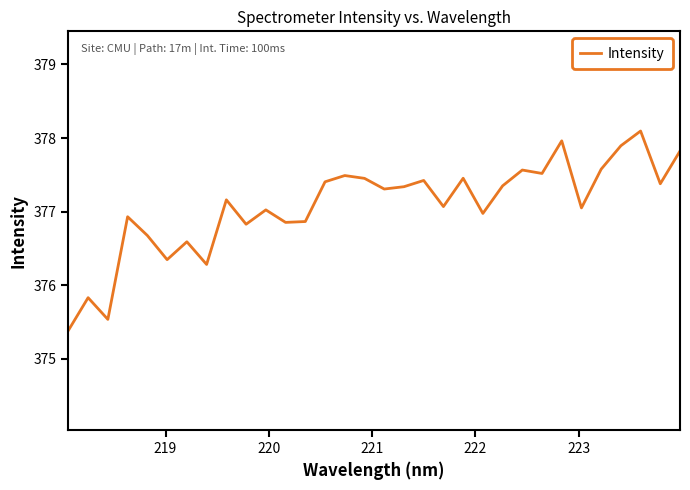

What is the minimum value shown in the chart?

375.4